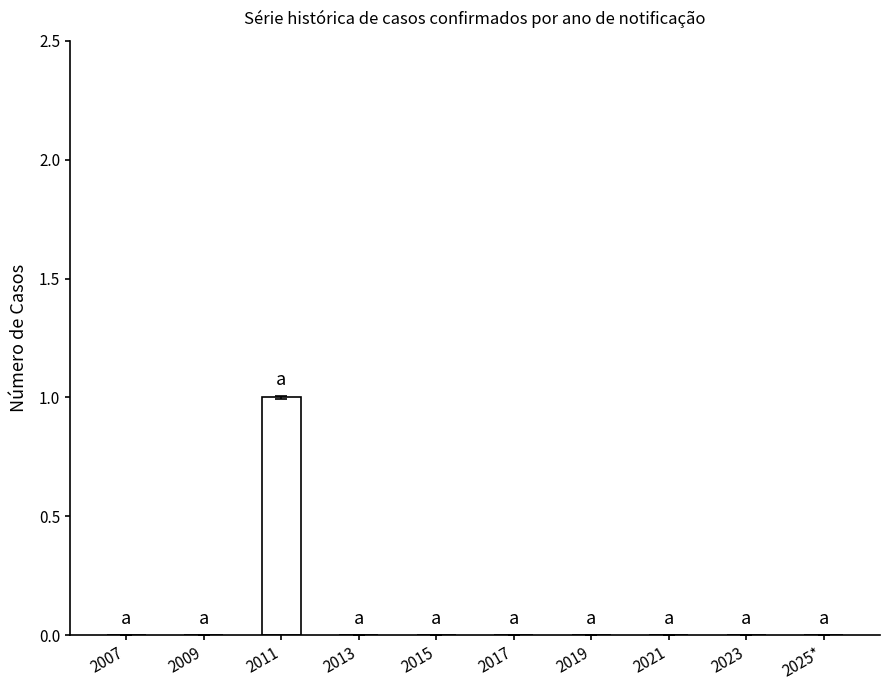

Reading left to right, extract all data points from this chart.

0	0	1	0	0	0	0	0	0	0